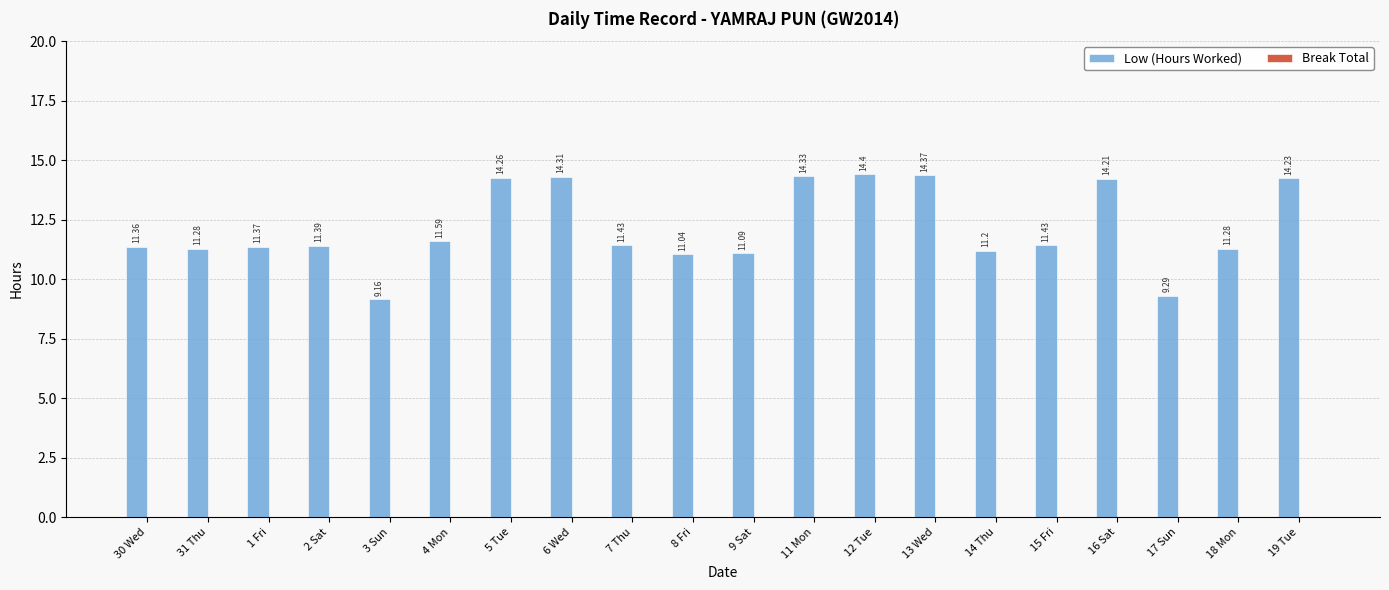

What is the sum of the values at 15 Fri and 3 Sun?

20.6